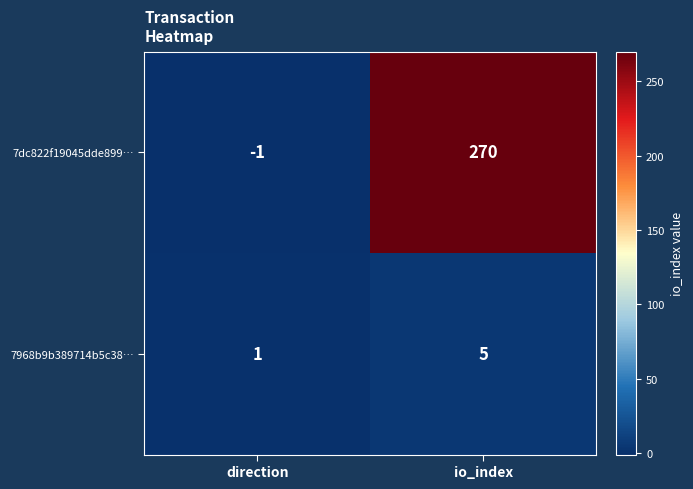

What is the sum of all 7dc822f19045dde899… values?

269